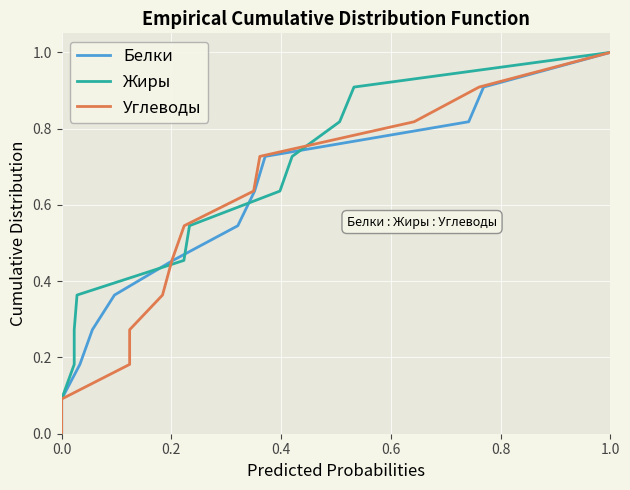

How many positive values does the Жиры series have?

11